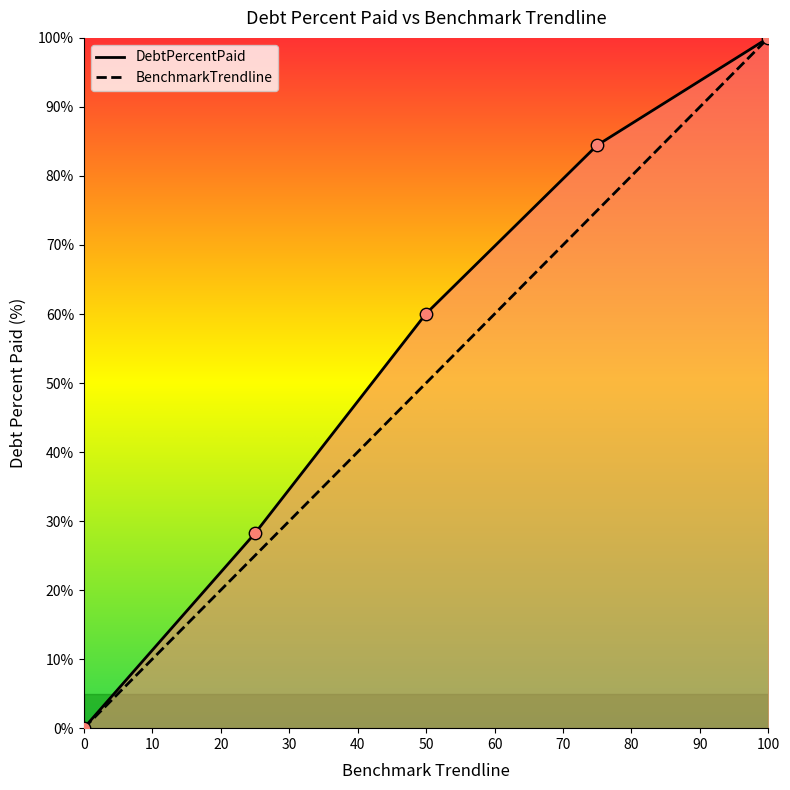

What is the ratio of the value at Q2 to the value at Q3?

0.7